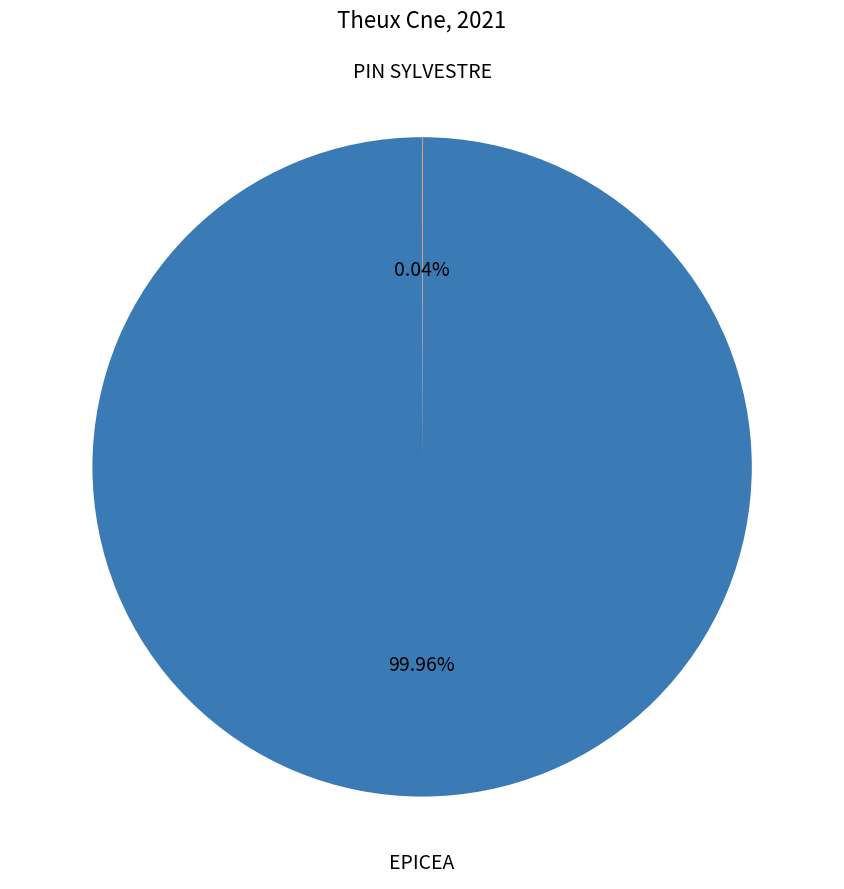

To the nearest percent, what is the difference between the largest and smallest slice percentages?

100%